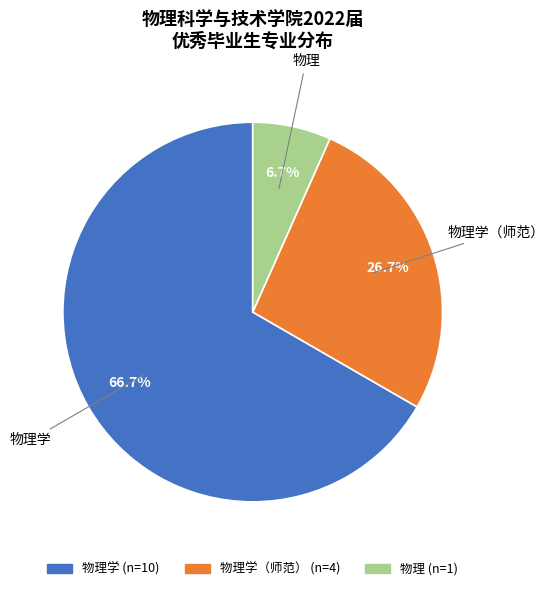

Does any single category account for the majority?

Yes